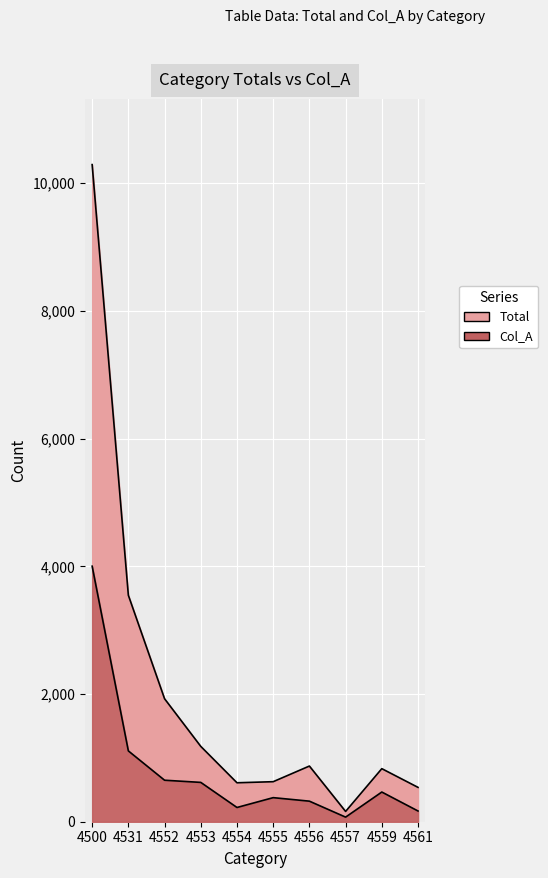

What are all the series names shown in the legend?

Total, Col_A